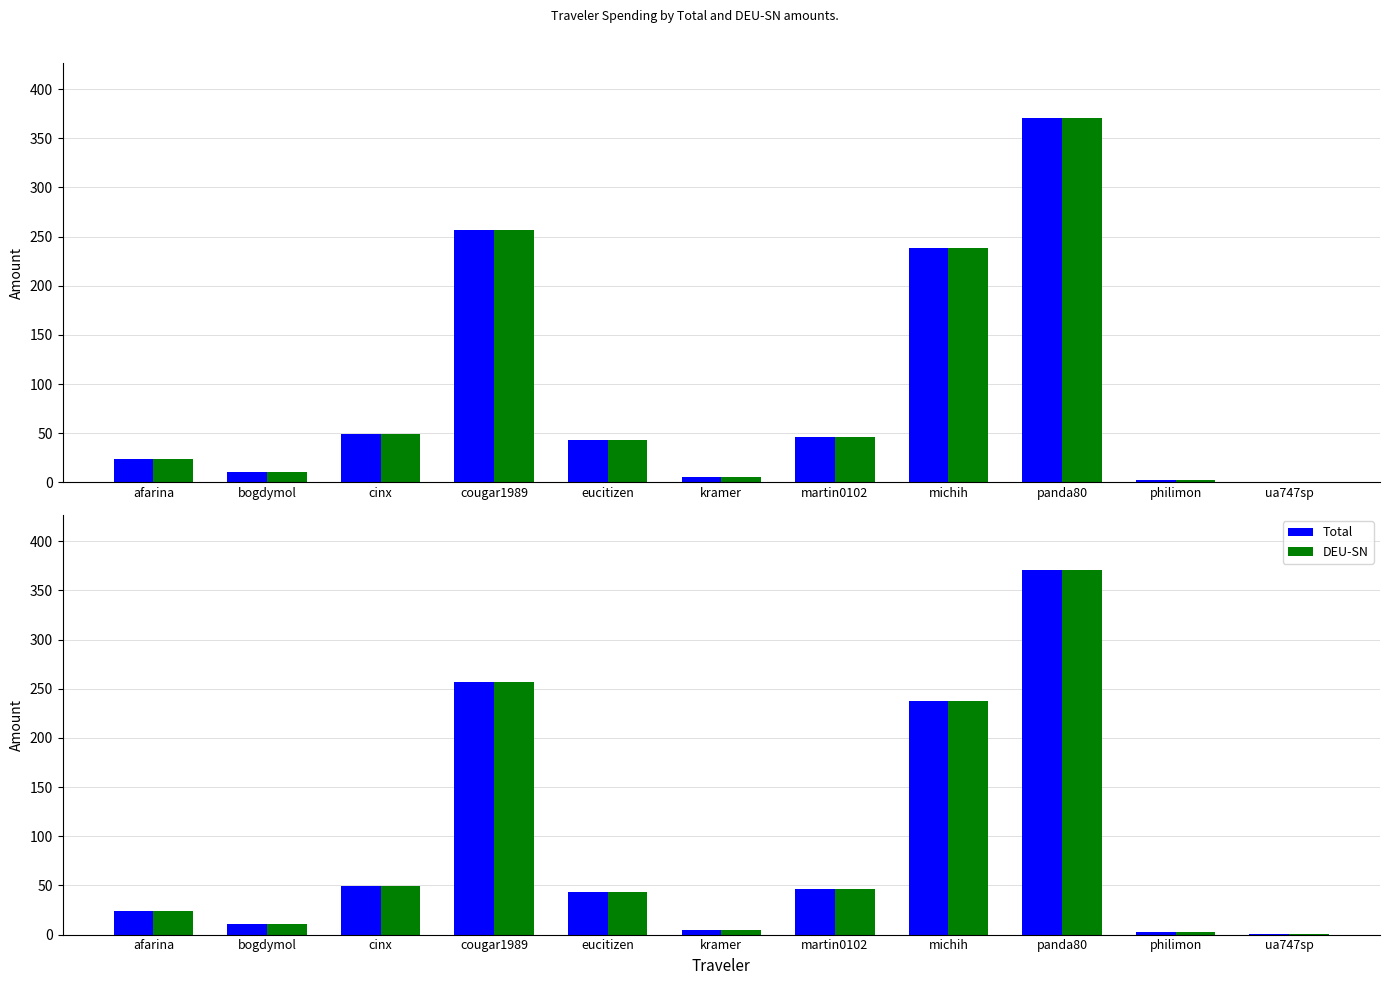

How many data points in Total are less than 43?

5